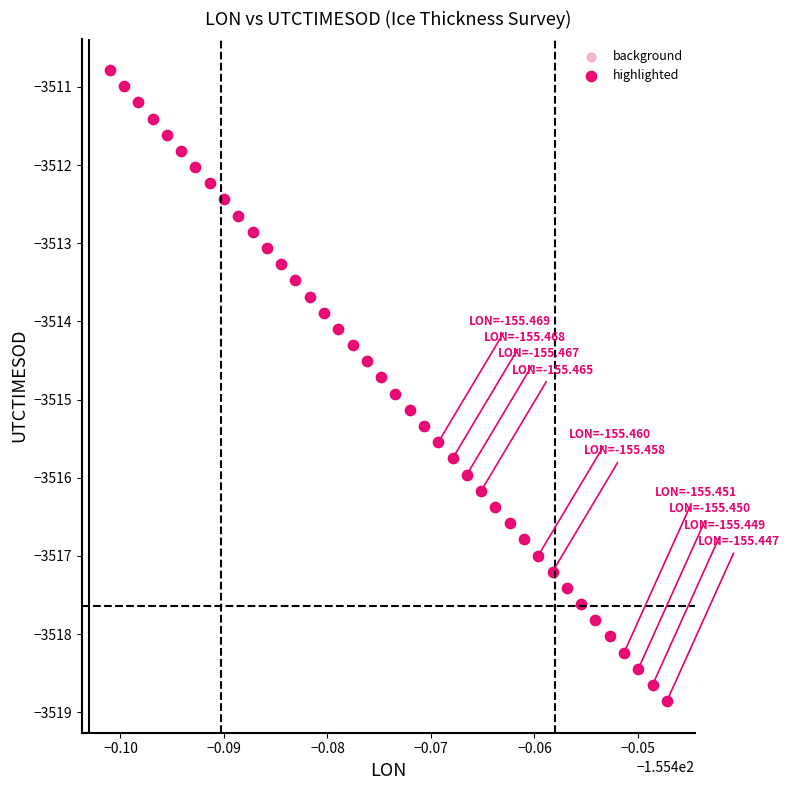

What is the range of Y values (max minus min)?

8.1